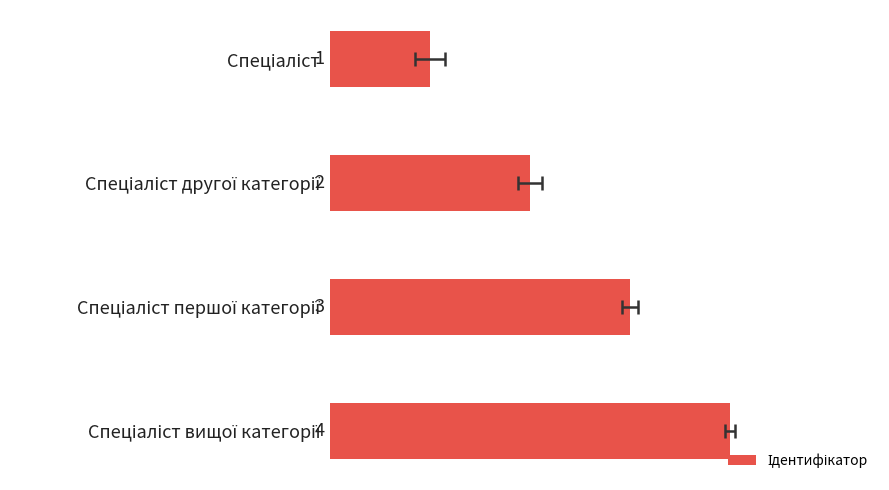

How many values are between 2 and 4?

3